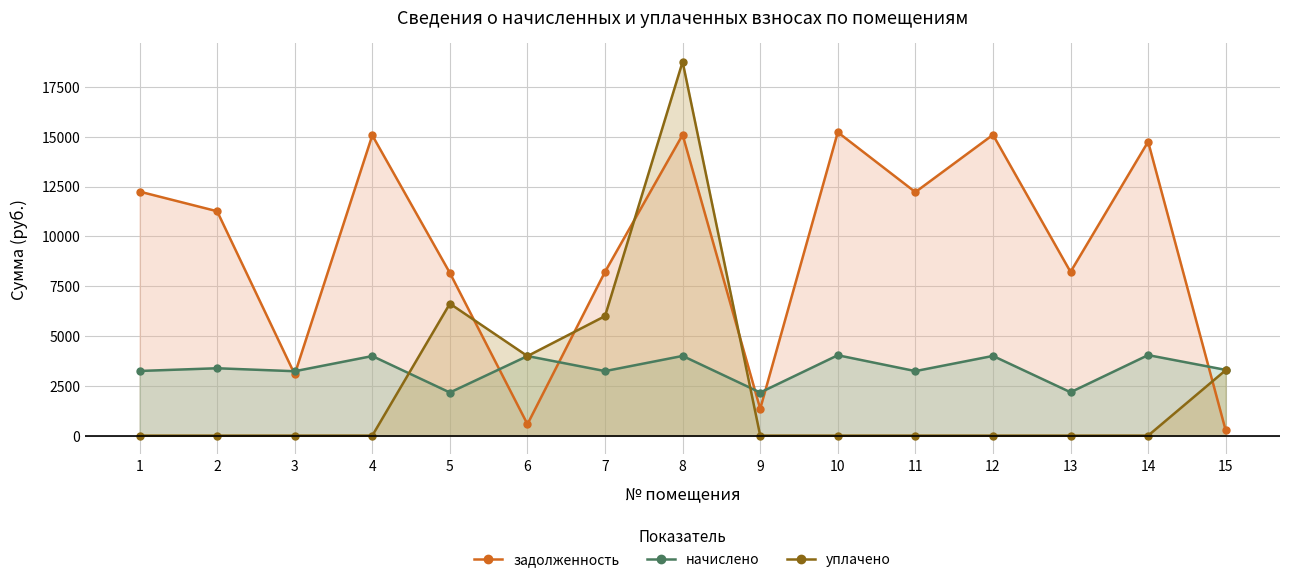

Which category has the highest value across all series?

8